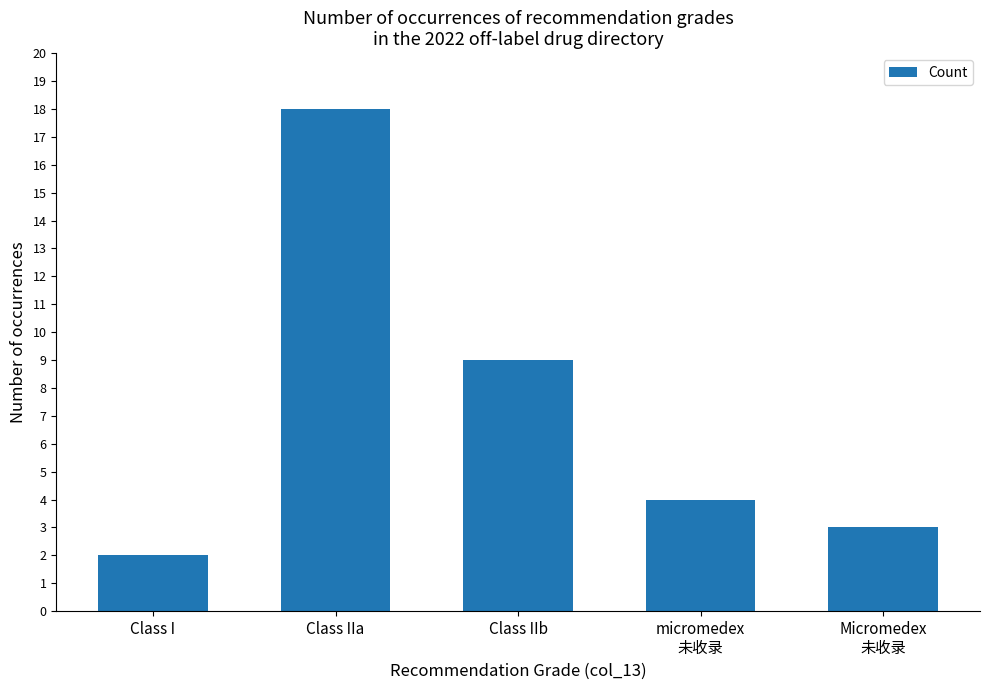

The value at micromedex
未收录 is 4. True or false?

True